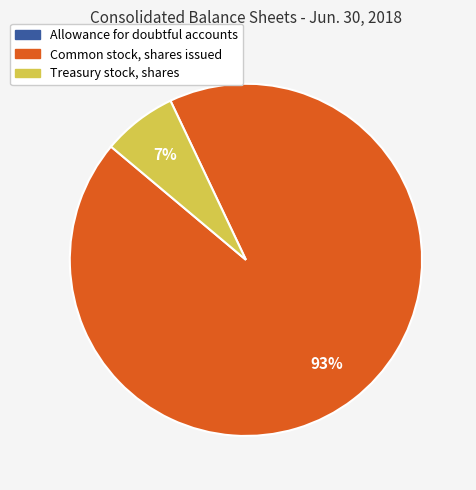

What is the largest slice in the pie chart?

Common stock, shares issued